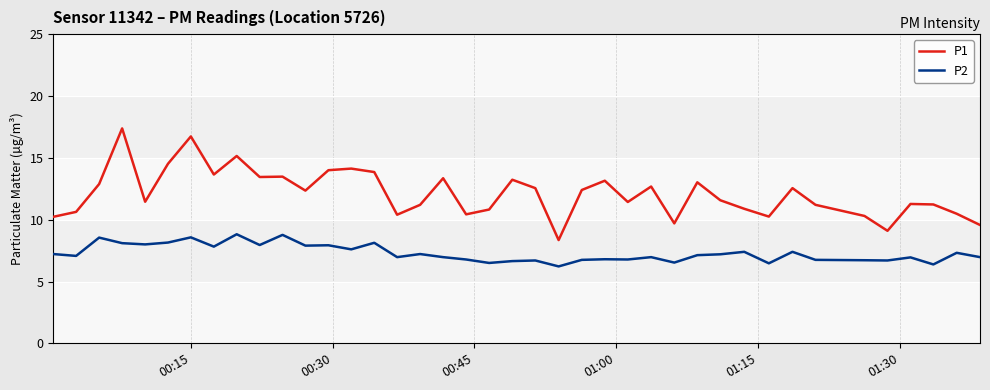

Which series has the largest range (max minus min)?

P1